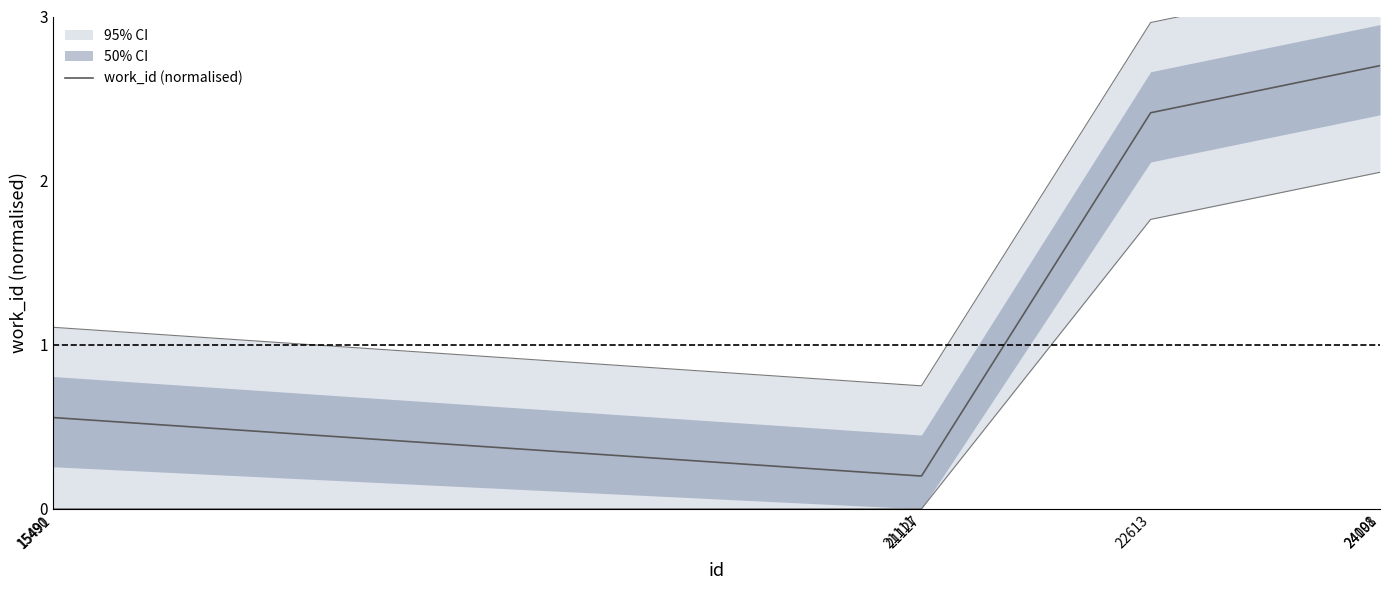

Is it true that the value at 21111 is 0.2?

True